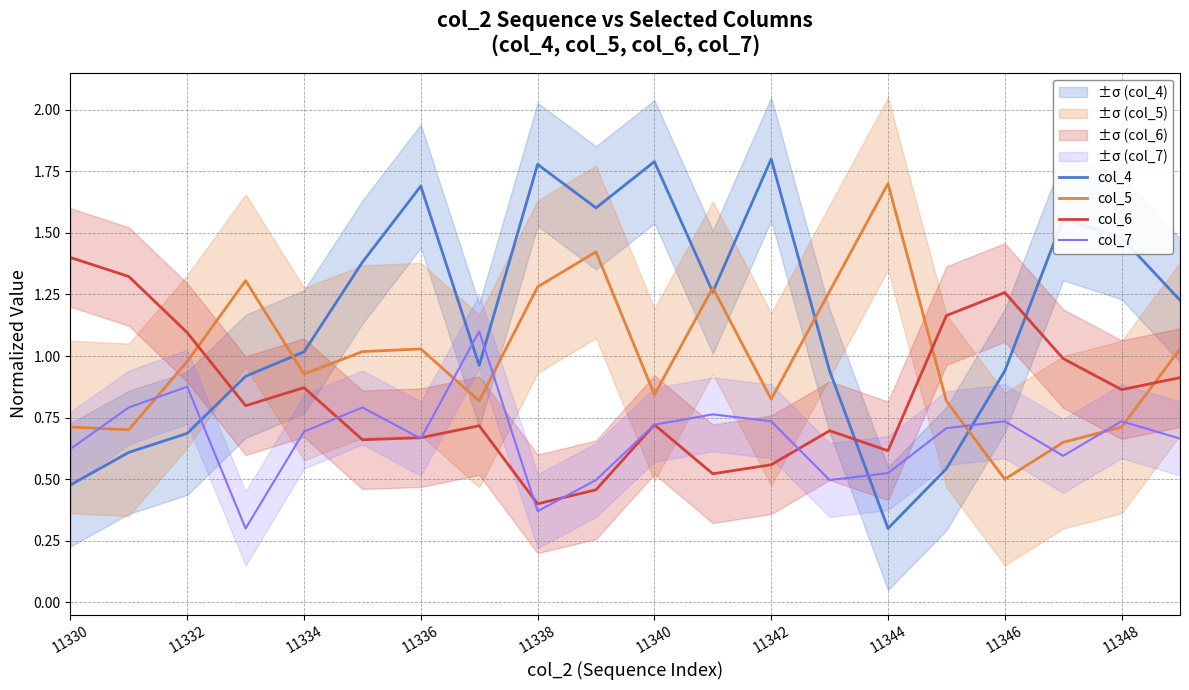

At which label does col_5 reach its minimum?

11346